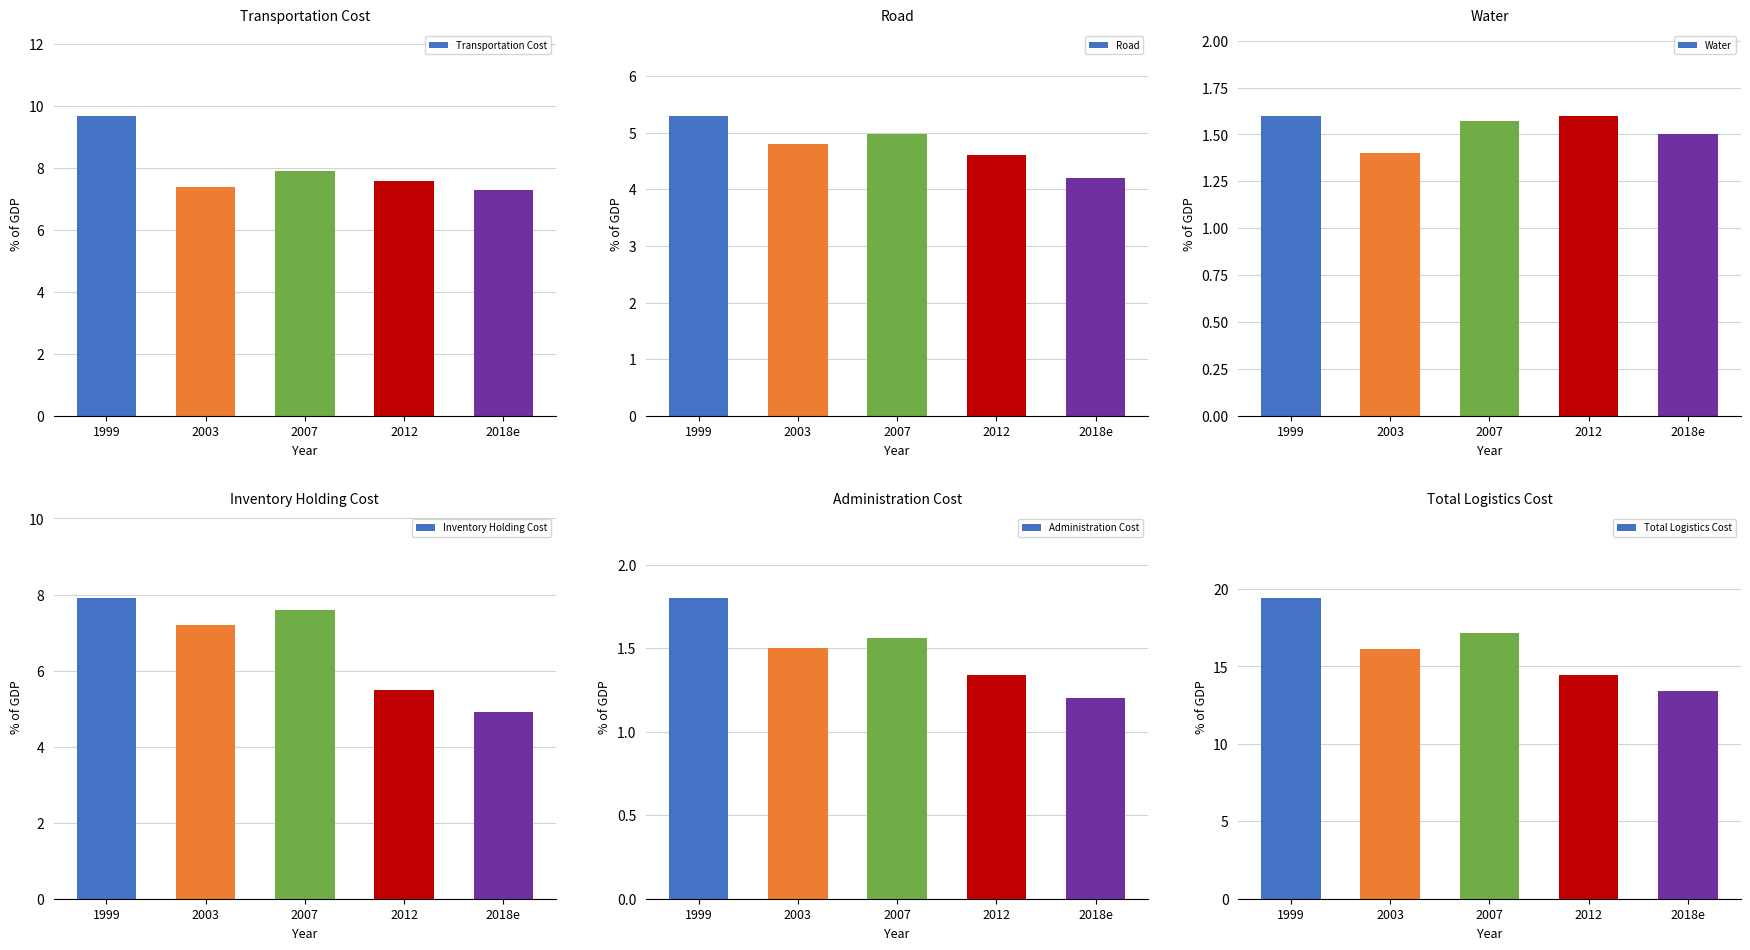

How many bars are there in total?

30